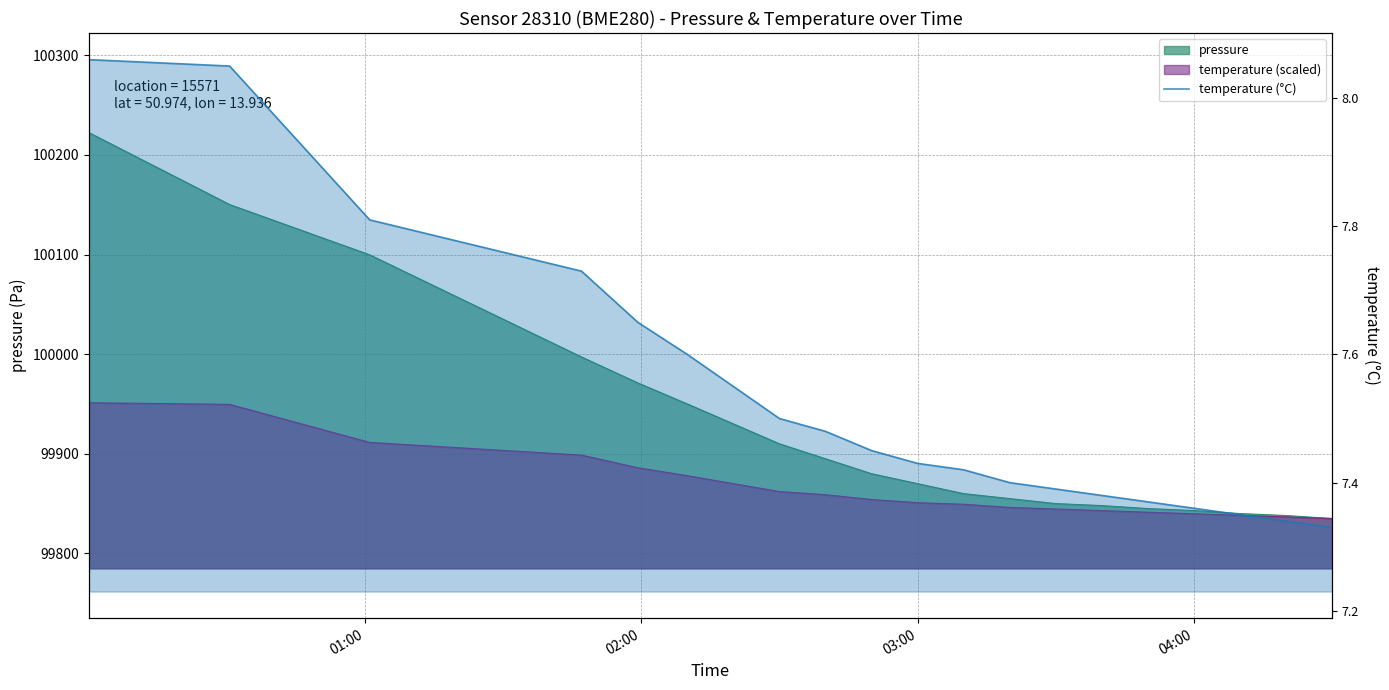

Does the chart display data point markers on the line(s)?

No